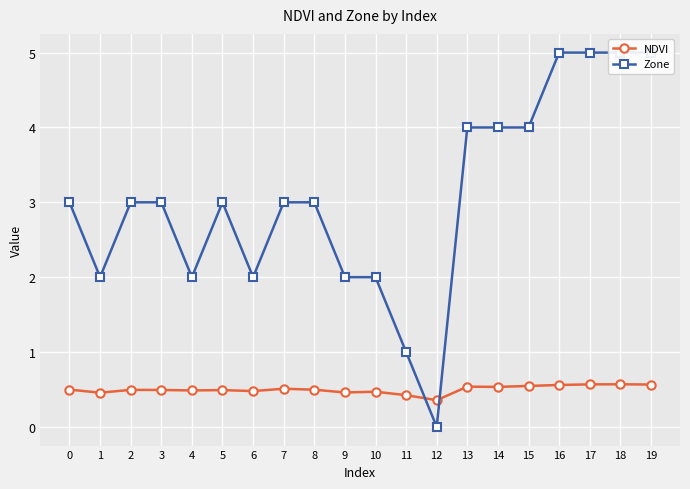

What are all the series names shown in the legend?

NDVI, Zone